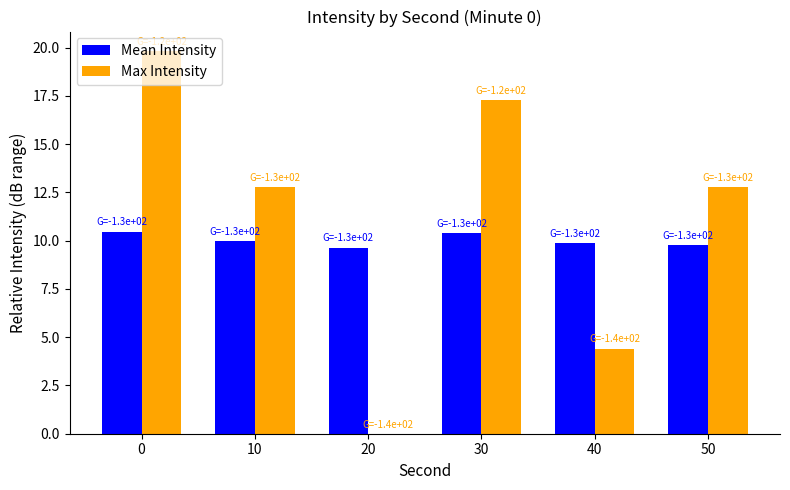

True or false: Mean Intensity has a value of 10.0 at 10.

True